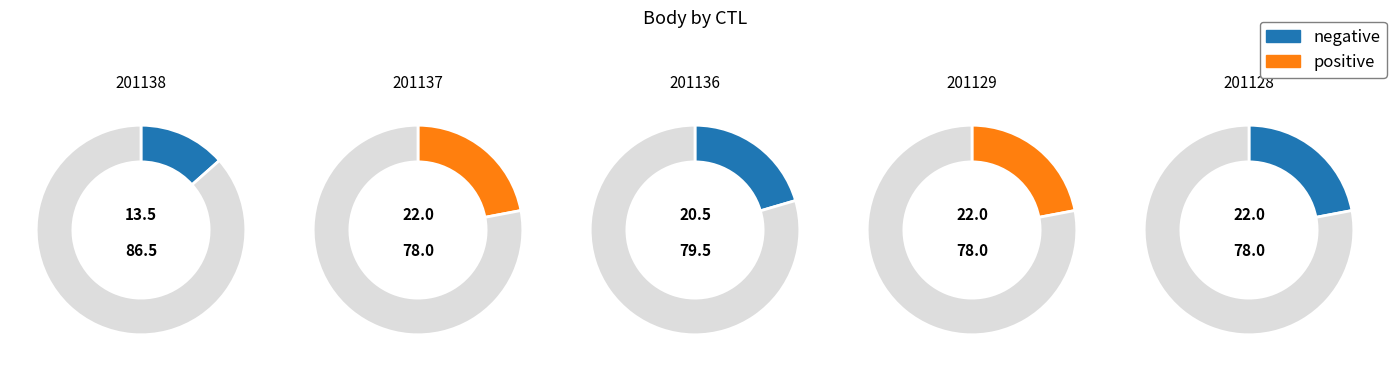

Which category has the smallest portion of the pie?

201138